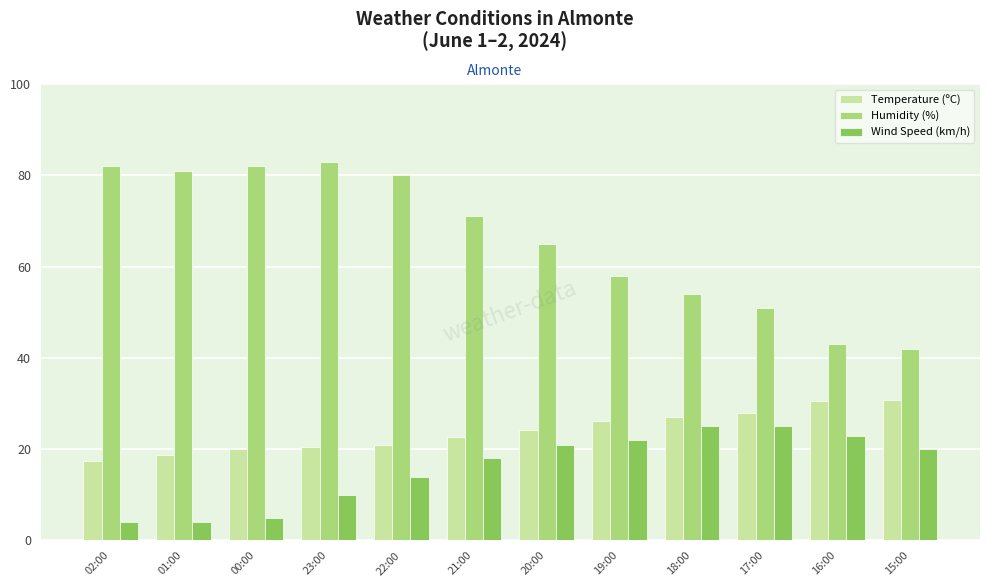

How many categories are shown in the chart?

12